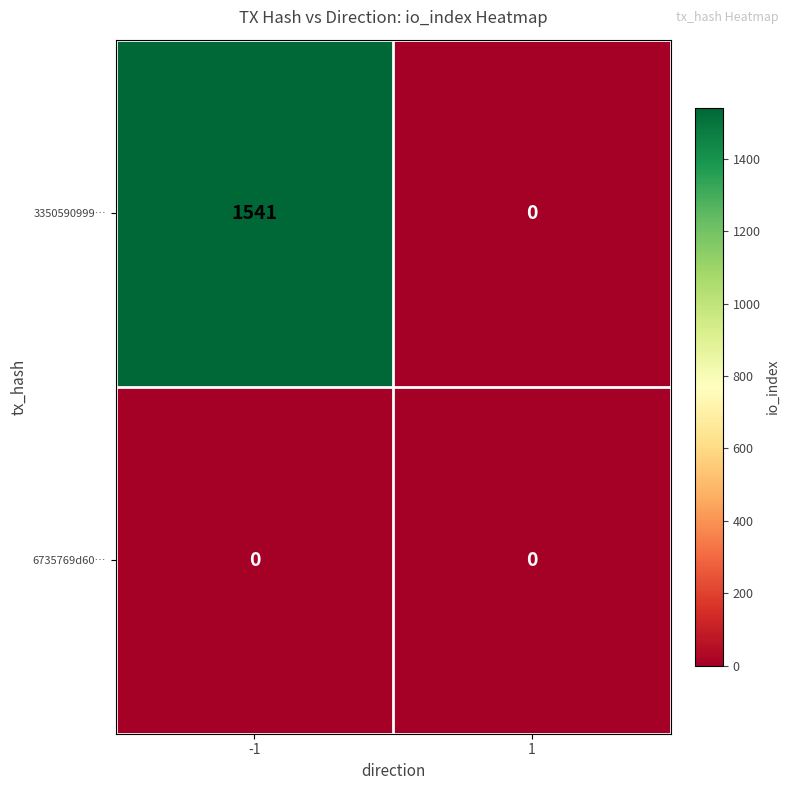

What is the total value across all series at -1?

1541